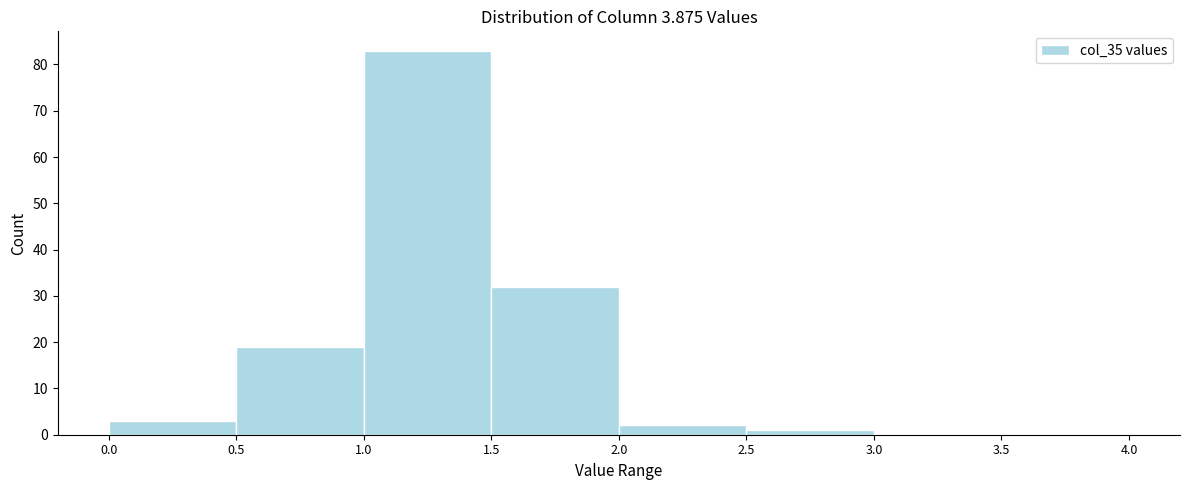

Reading left to right, transcribe this chart: for each bar, give the range it covers on the x-axis and its height. The values are not printed on the chart, so give them approximately, as read against the axis.

0.0 to 0.5: 3
0.5 to 1.0: 19
1.0 to 1.5: 83
1.5 to 2.0: 32
2.0 to 2.5: 2
2.5 to 3.0: 1
3.0 to 3.5: 0
3.5 to 4.0: 0